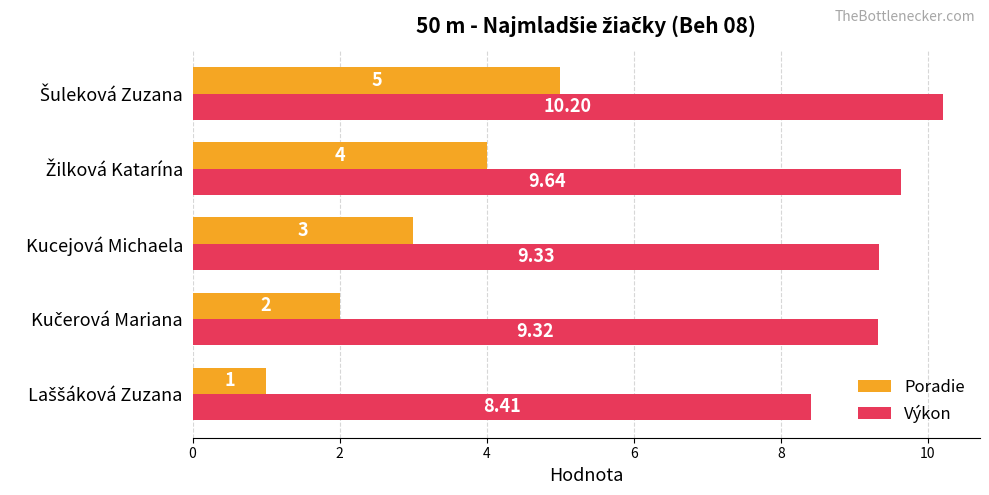

What are all the series names shown in the legend?

Poradie, Výkon